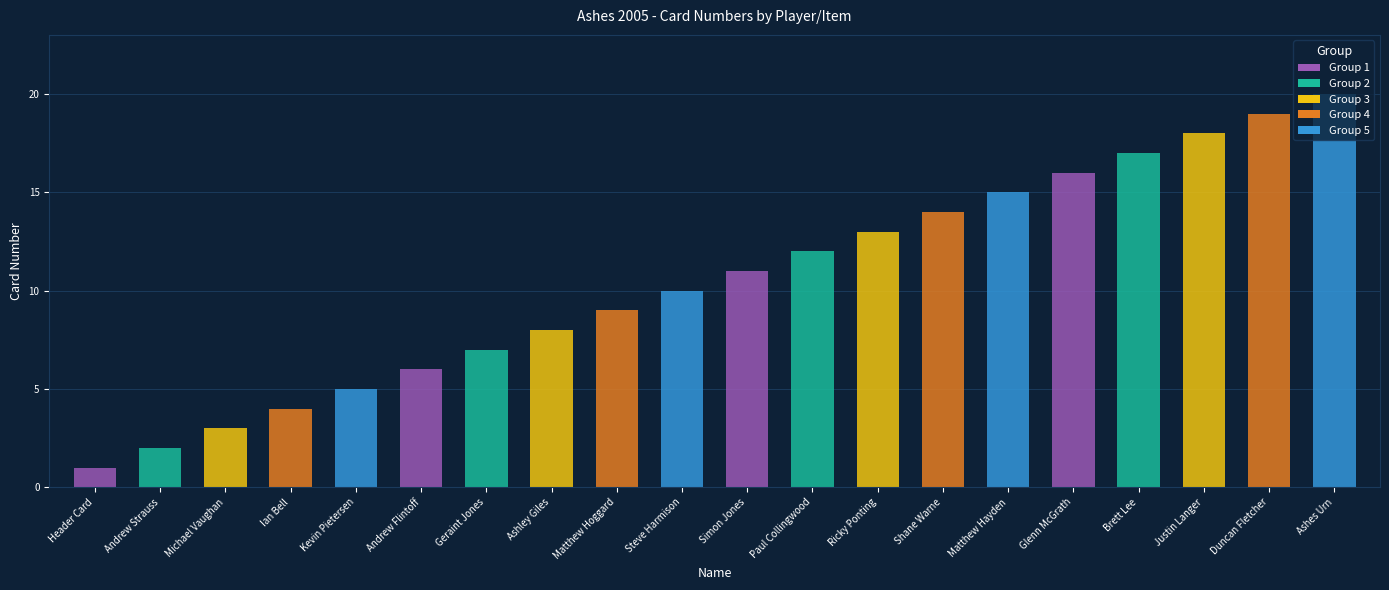

What is the minimum value shown in the chart?

1